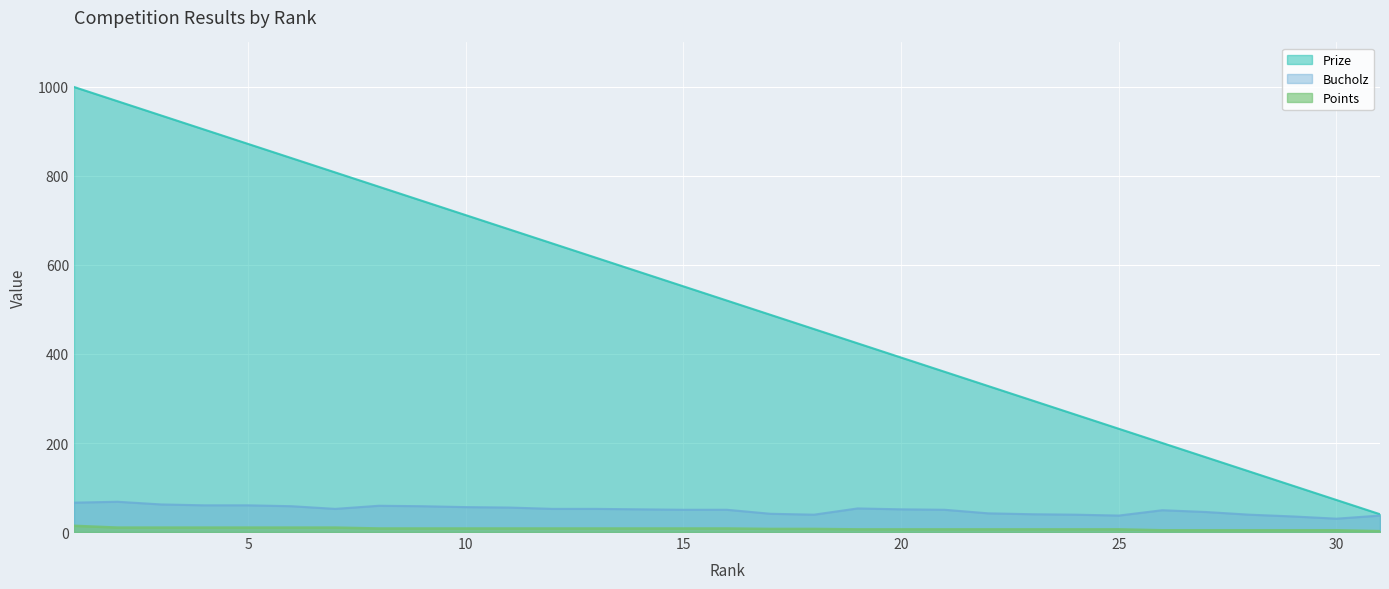

Rank the series by their maximum value, from highest to lowest.

Prize, Bucholz, Points